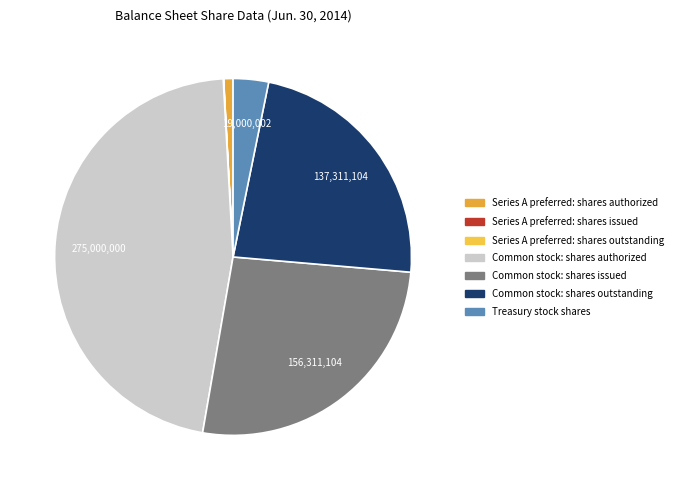

True or false: Treasury stock shares accounts for 12% of the total.

False